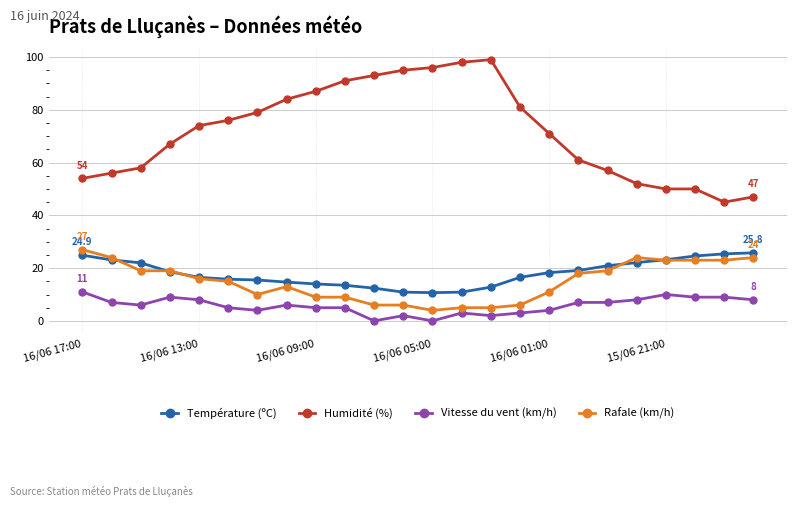

True or false: Vitesse du vent (km/h) and Température (ºC) cross at least once.

False